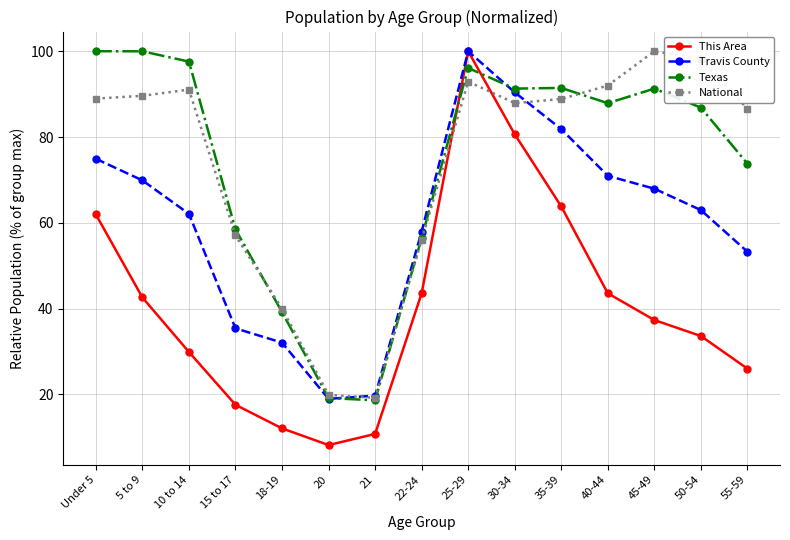

Is it true that Travis County equals 46.2 at 25-29?

False